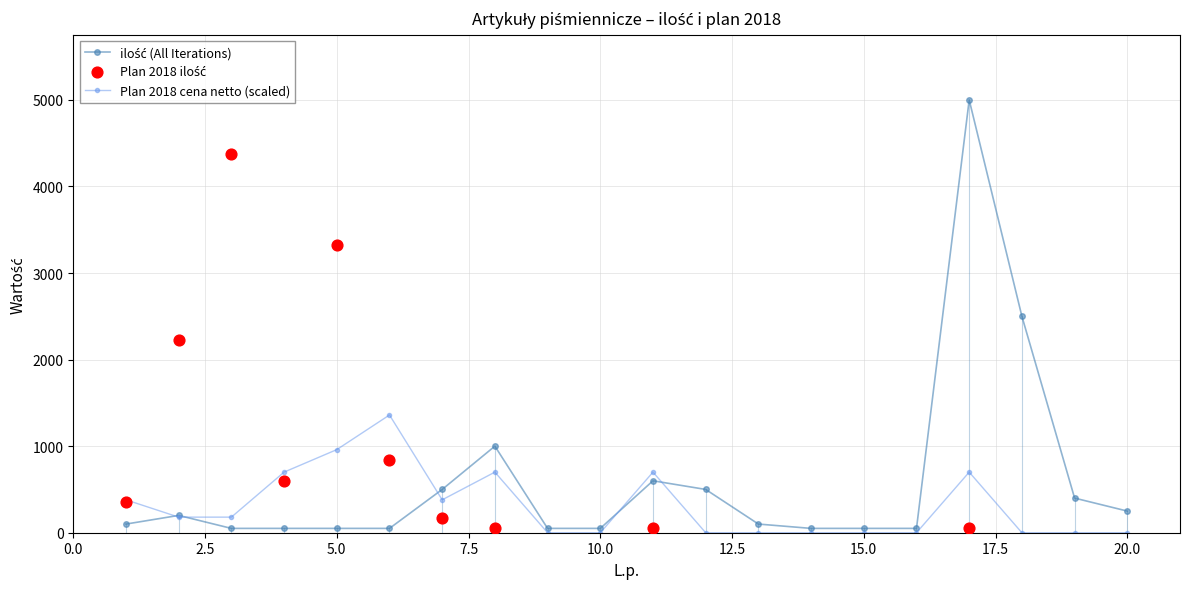

Which series contains the highest Y value?

ilość